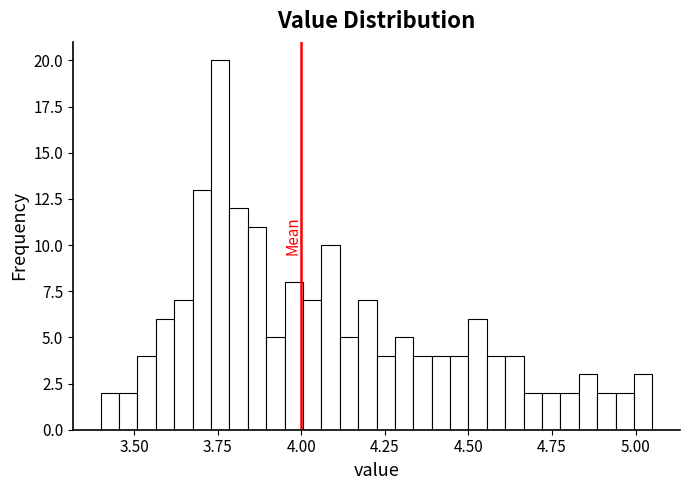

Read against the x-axis, roughly where is the centre of the tallest bar?

3.75